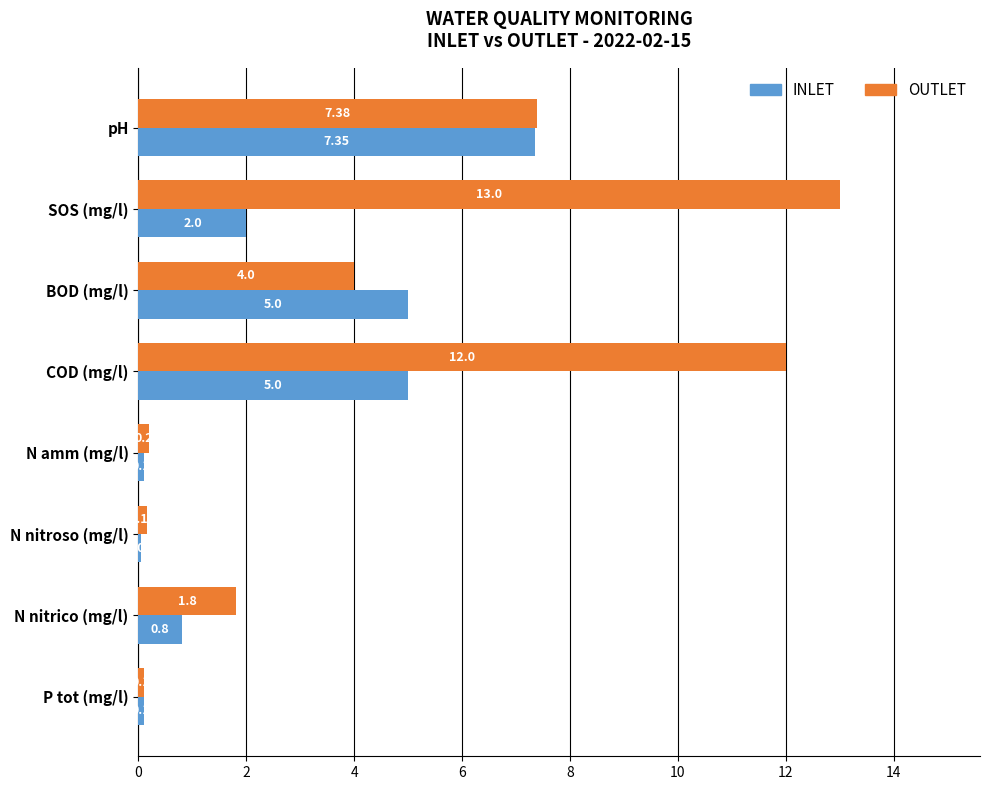

At which label does OUTLET reach its minimum?

P tot (mg/l)